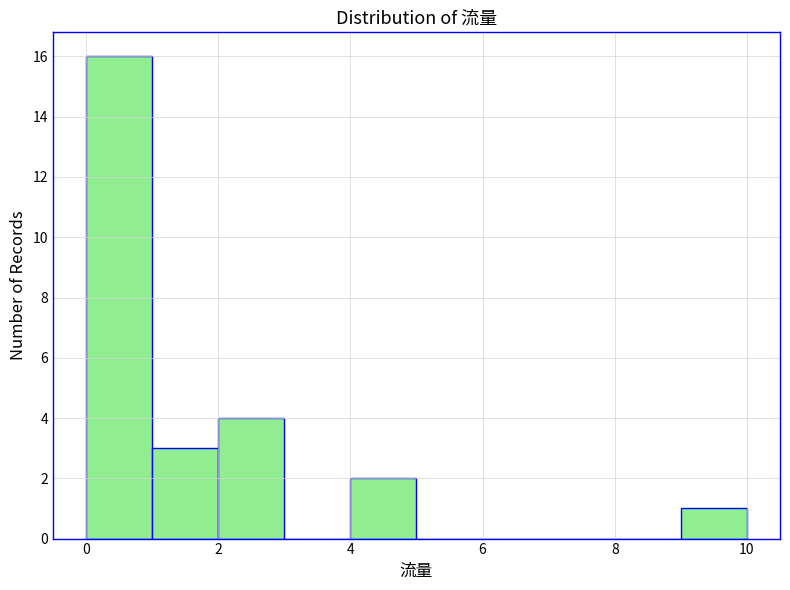

Reading left to right, transcribe this chart: for each bar, give the range it covers on the x-axis and its height. The values are not printed on the chart, so give them approximately, as read against the axis.

0 to 1: 16
1 to 2: 3
2 to 3: 4
3 to 4: 0
4 to 5: 2
5 to 6: 0
6 to 7: 0
7 to 8: 0
8 to 9: 0
9 to 10: 1